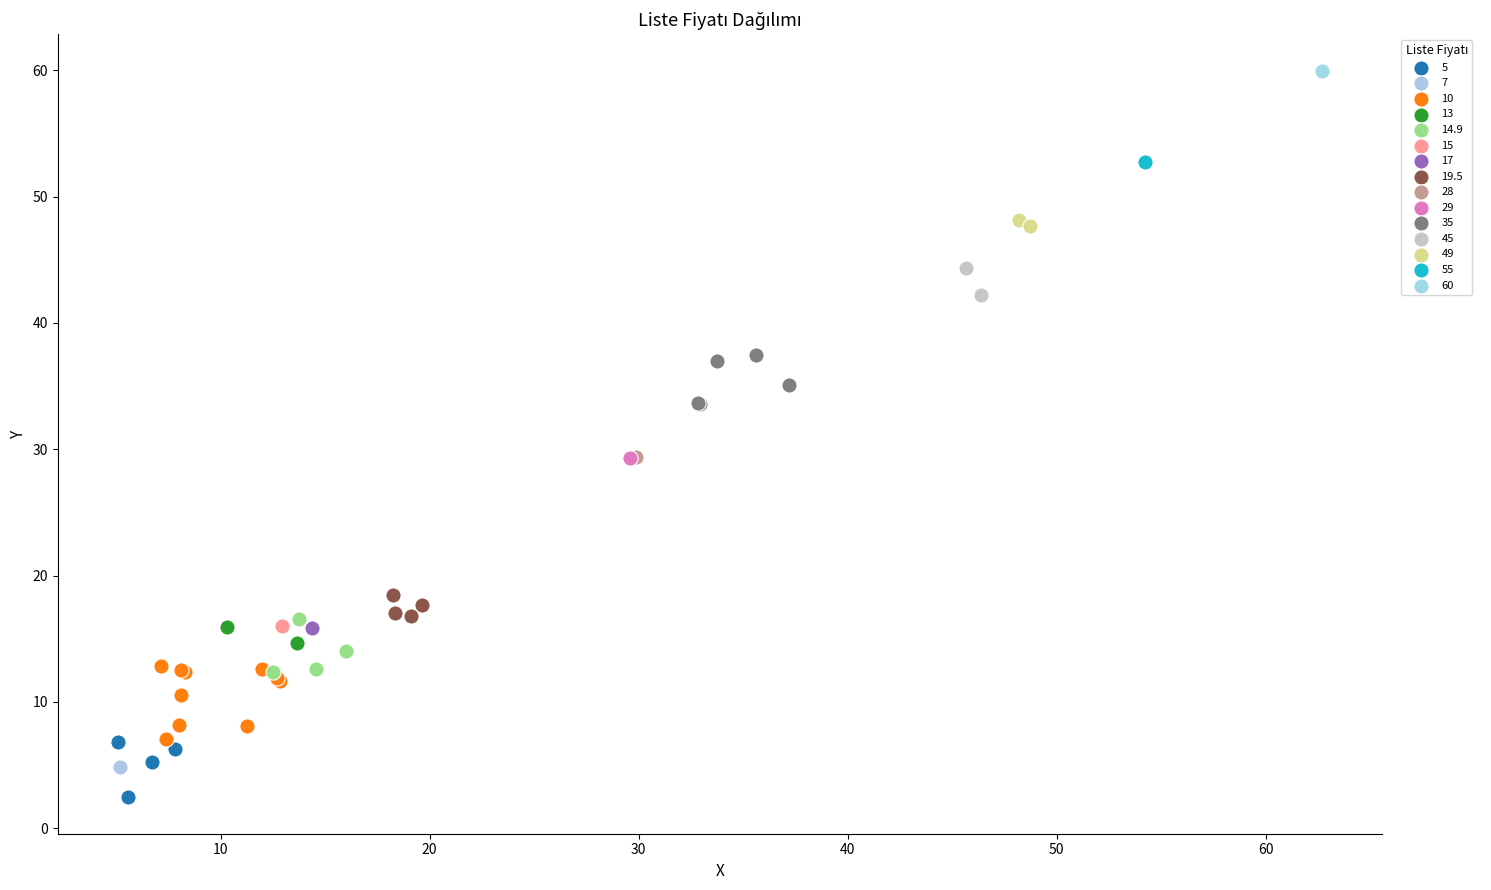

What are all the series names shown in the legend?

5, 7, 10, 13, 14.9, 15, 17, 19.5, 28, 29, 35, 45, 49, 55, 60